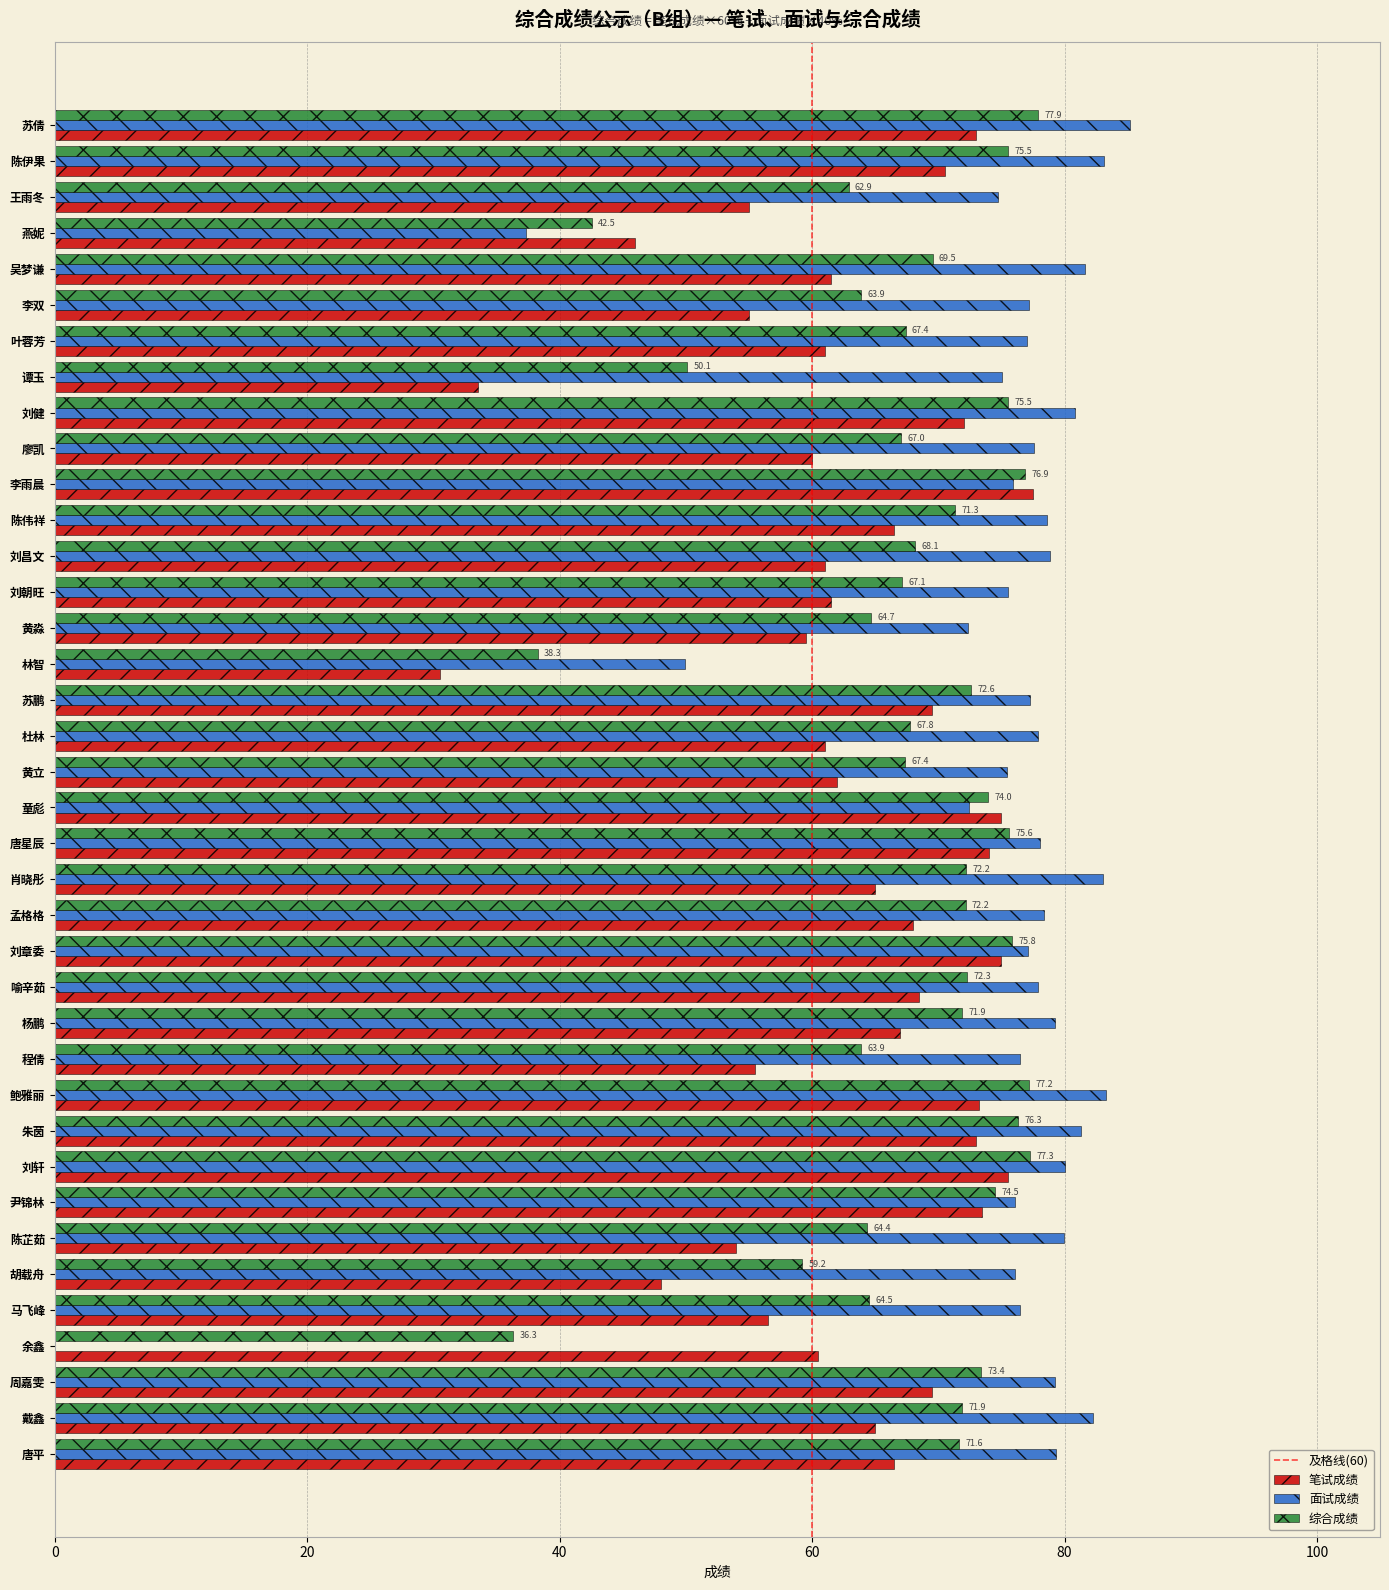

What value does the 面试成绩 series have at 吴梦谦?

81.6